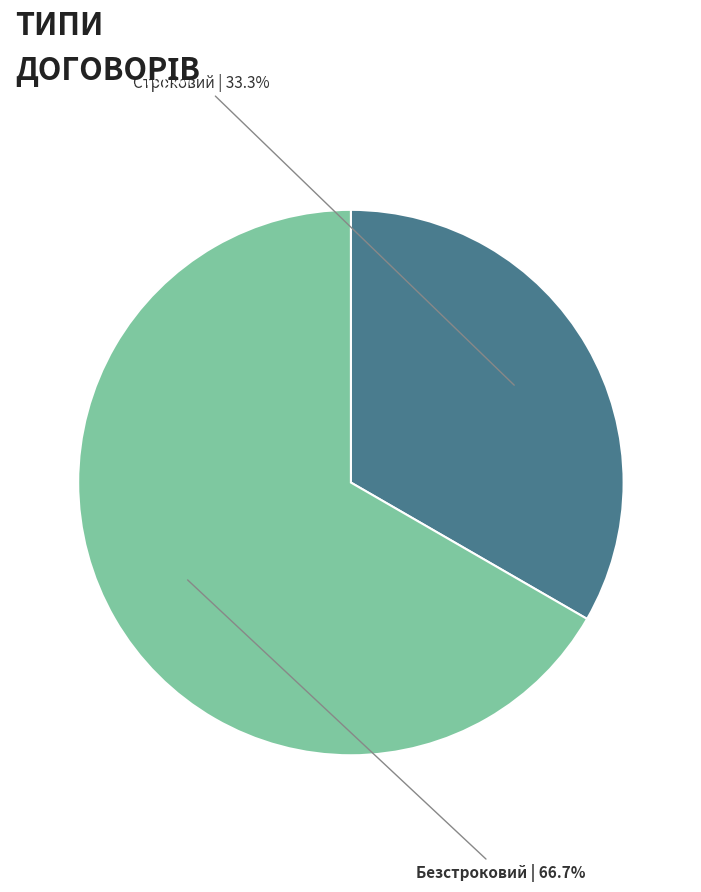

To the nearest percent, what portion does Строковий represent?

33%